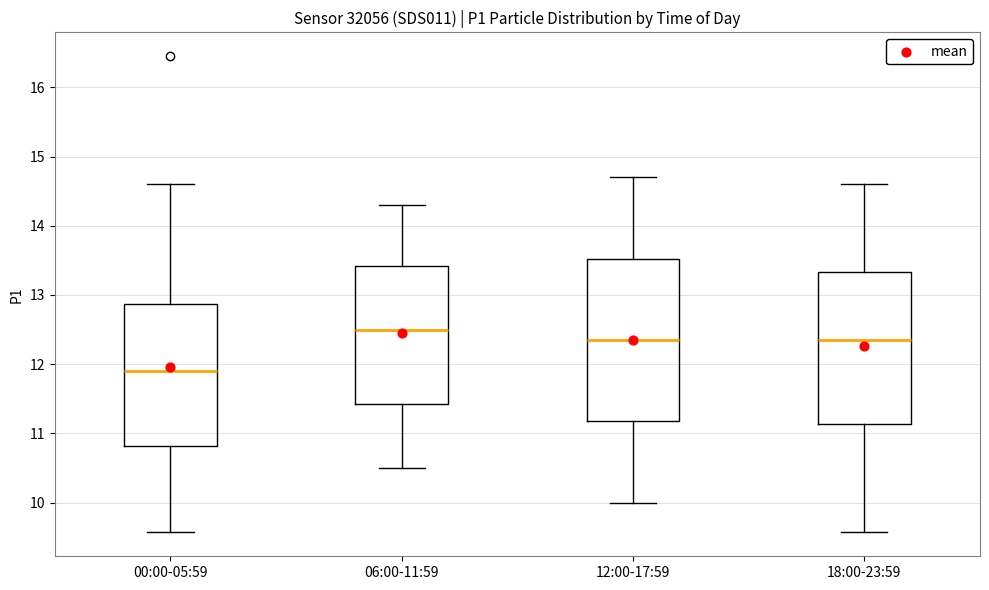

Which box is the tallest, from its lower edge to its upper edge?

12:00-17:59